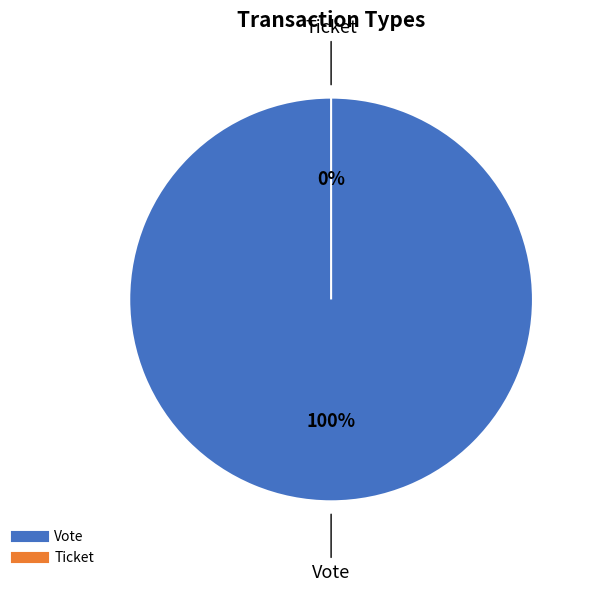

To the nearest percent, what is the combined percentage of Vote and Ticket?

100%